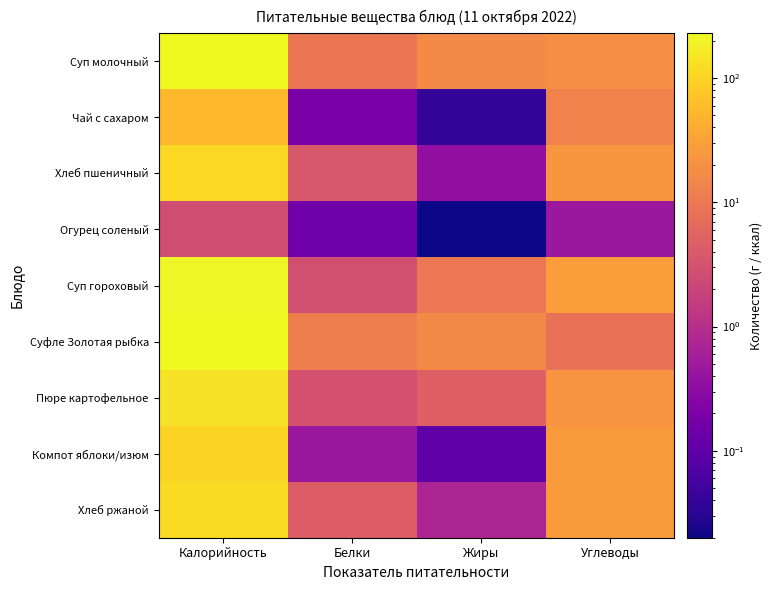

How many data points does each series have?

4